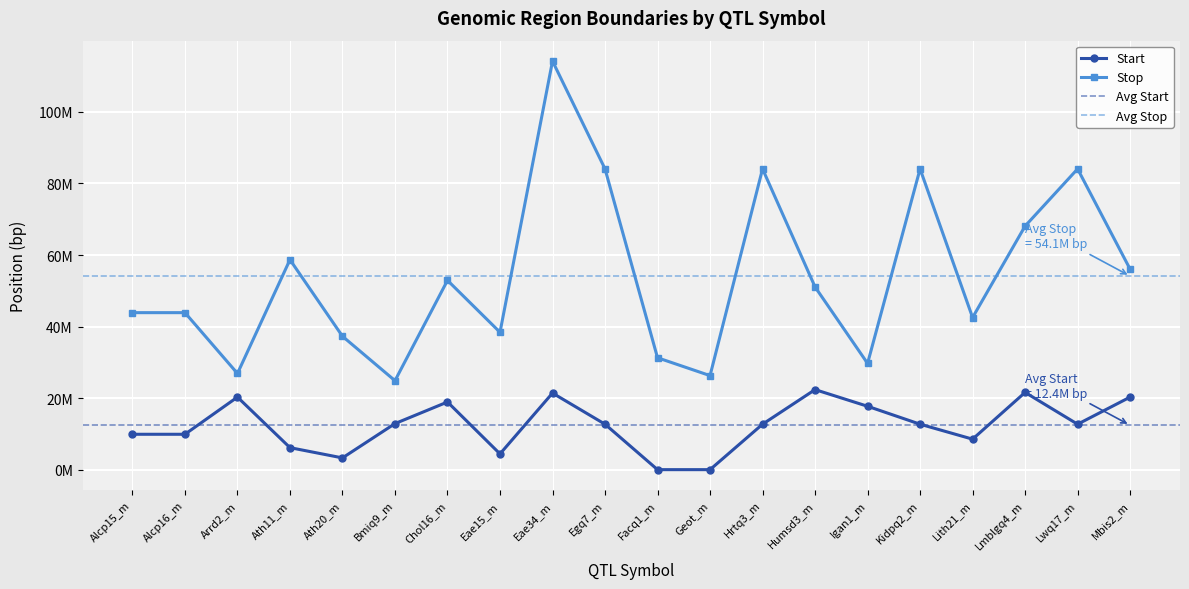

In Stop, how many points are lower than both neighbors (excluding endpoints)?

6